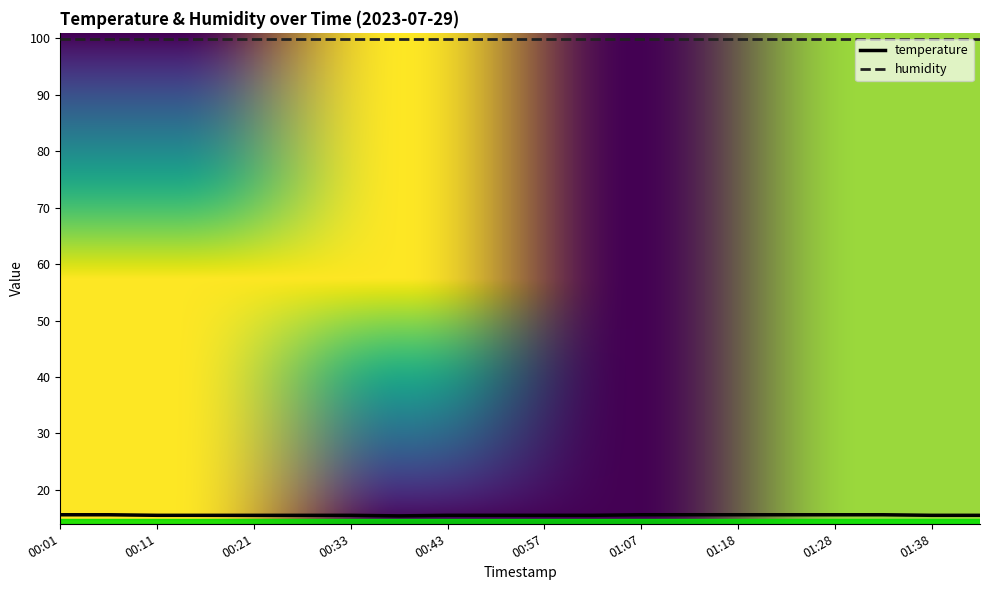

Which series has the largest total across all categories?

humidity